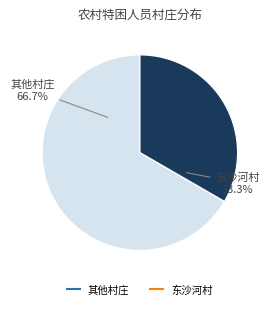

Is there a majority slice in this chart?

Yes